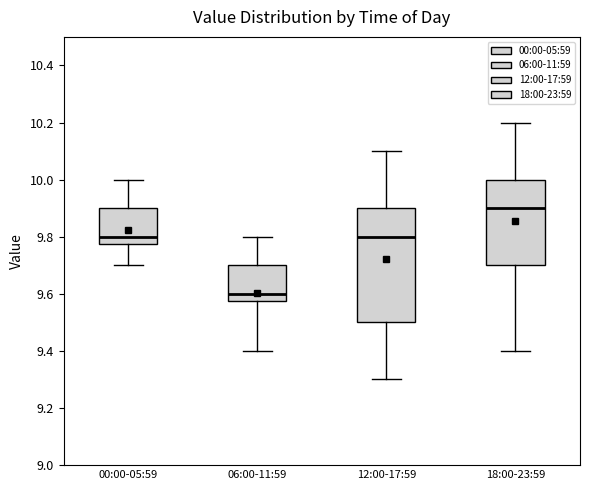

Reading left to right, read every box against the y-axis: the position of its median line, the range the box covers, and the ends of its whiskers. The values are not printed on the chart, so give them approximately, as read against the axis.

00:00-05:59: median 9.80, box 9.78 to 9.90, whiskers 9.70 to 10.00
06:00-11:59: median 9.60, box 9.58 to 9.70, whiskers 9.40 to 9.80
12:00-17:59: median 9.80, box 9.50 to 9.90, whiskers 9.30 to 10.10
18:00-23:59: median 9.90, box 9.70 to 10.00, whiskers 9.40 to 10.20